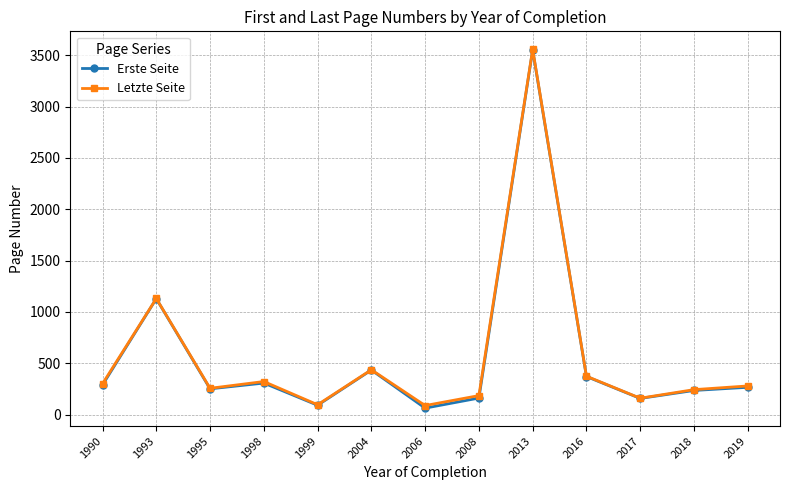

At which category is the sum across all series the highest?

2013